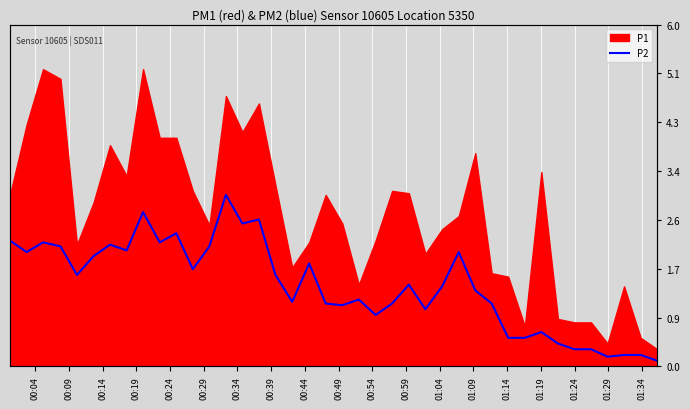

Does the chart display data point markers on the line(s)?

No